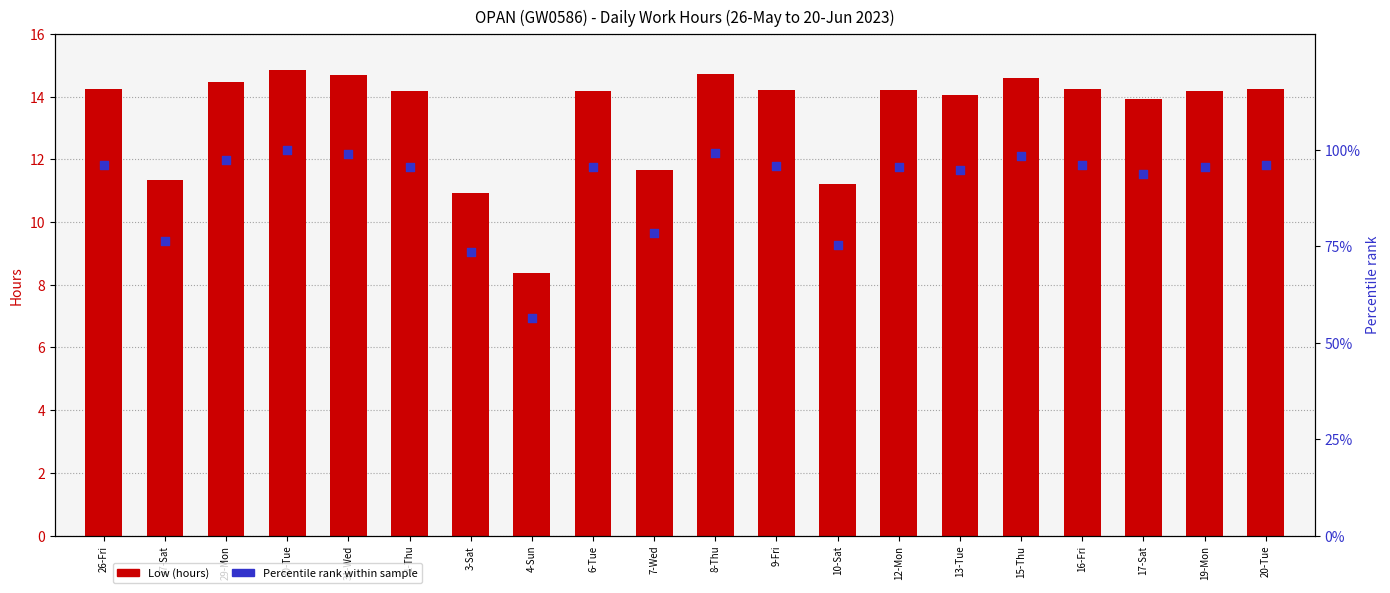

What is the total value across all series at 19-Mon?

109.8